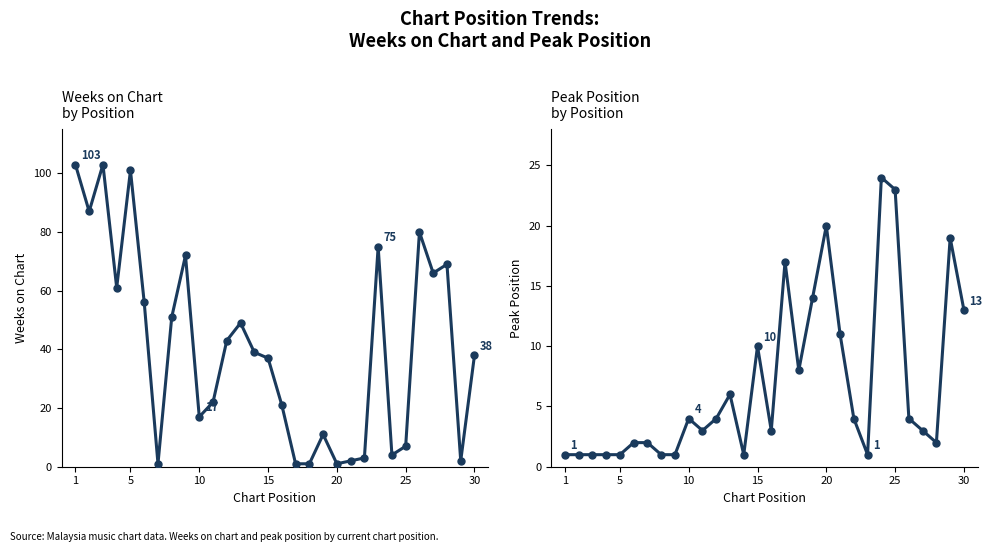

What is the total value across all series at 9?

21